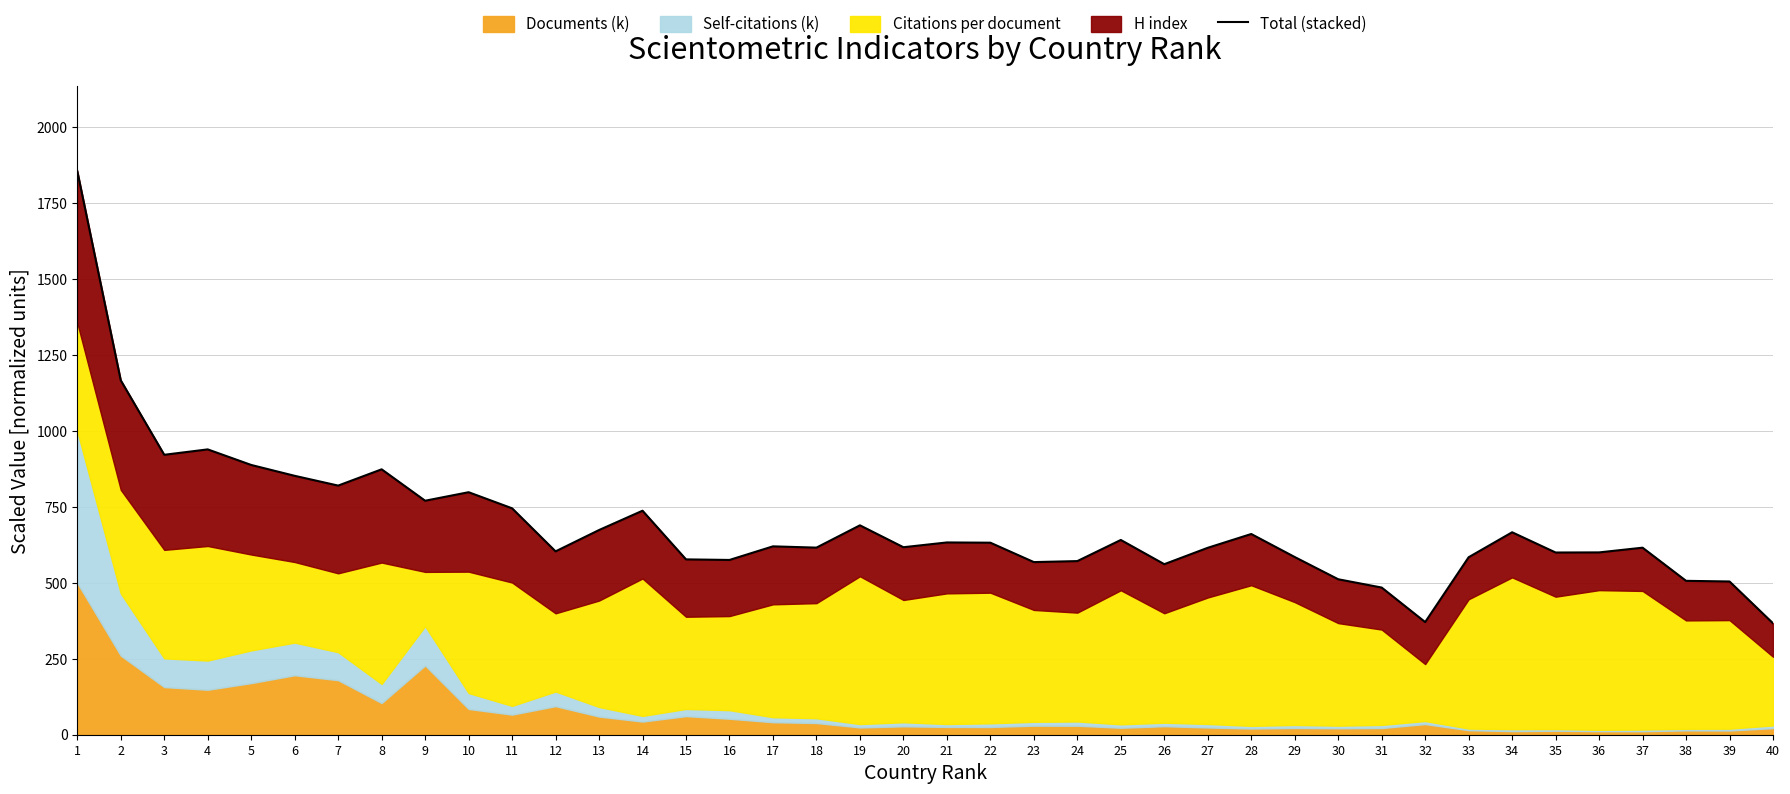

True or false: the data shows 674.1 at 13.

True